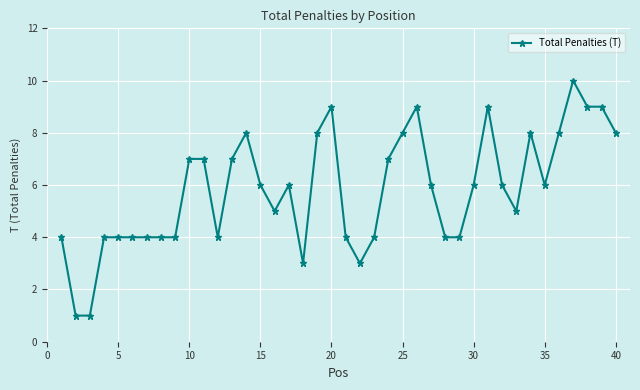

What is the average value?

6